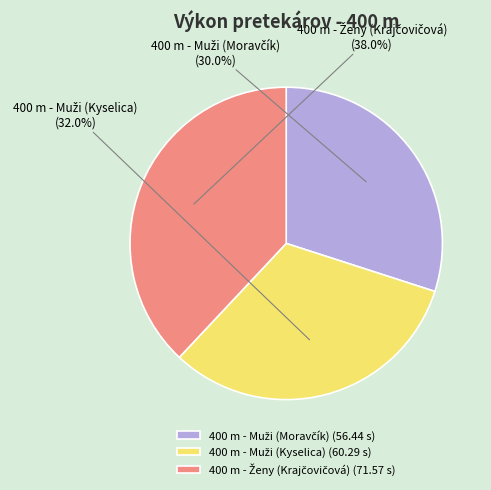

Does any single category account for the majority?

No